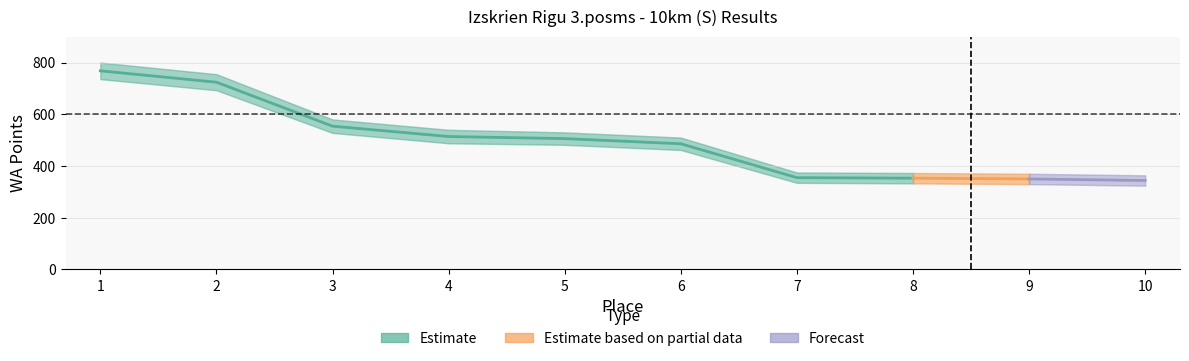

At which label does the data first exceed 506?

1